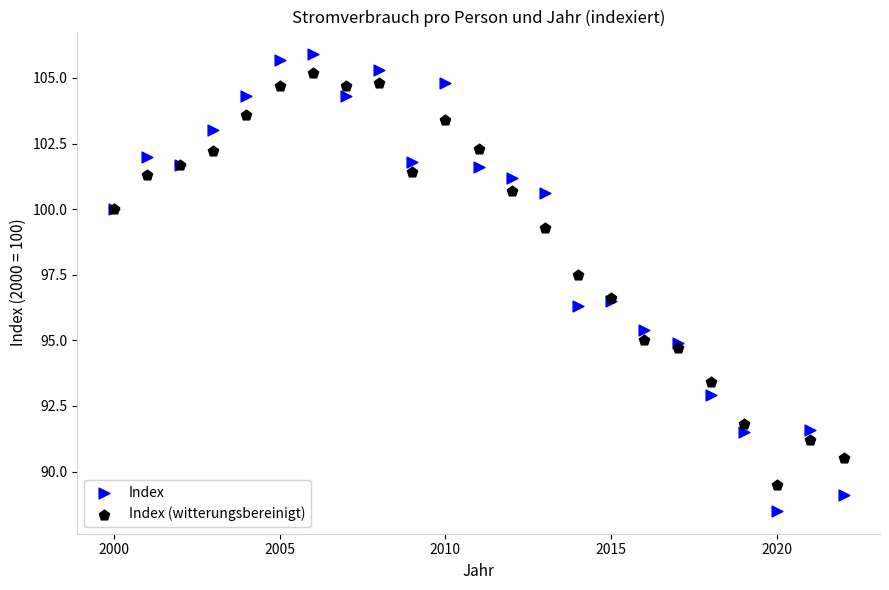

What is the X range (max minus min) for the scatter plot?

22.0